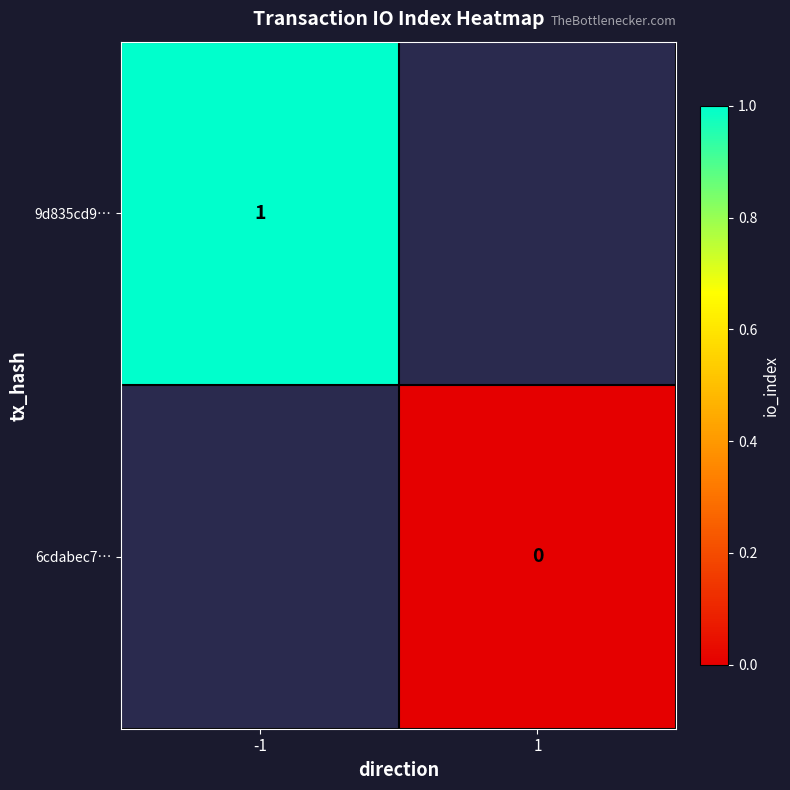

How many categories are shown in the chart?

2